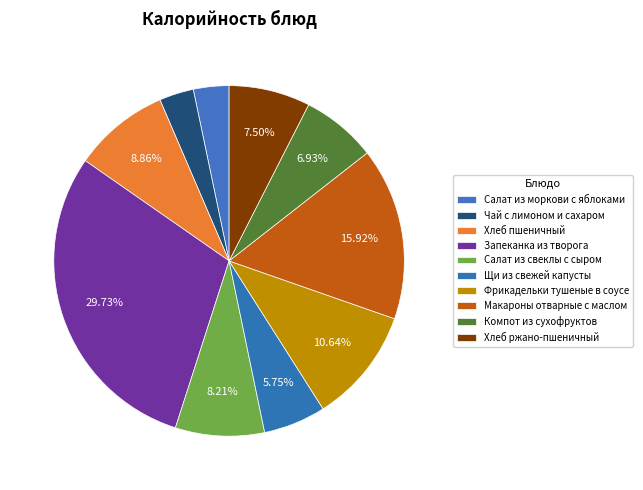

To the nearest percent, what percentage of the pie is Щи из свежей капусты?

6%